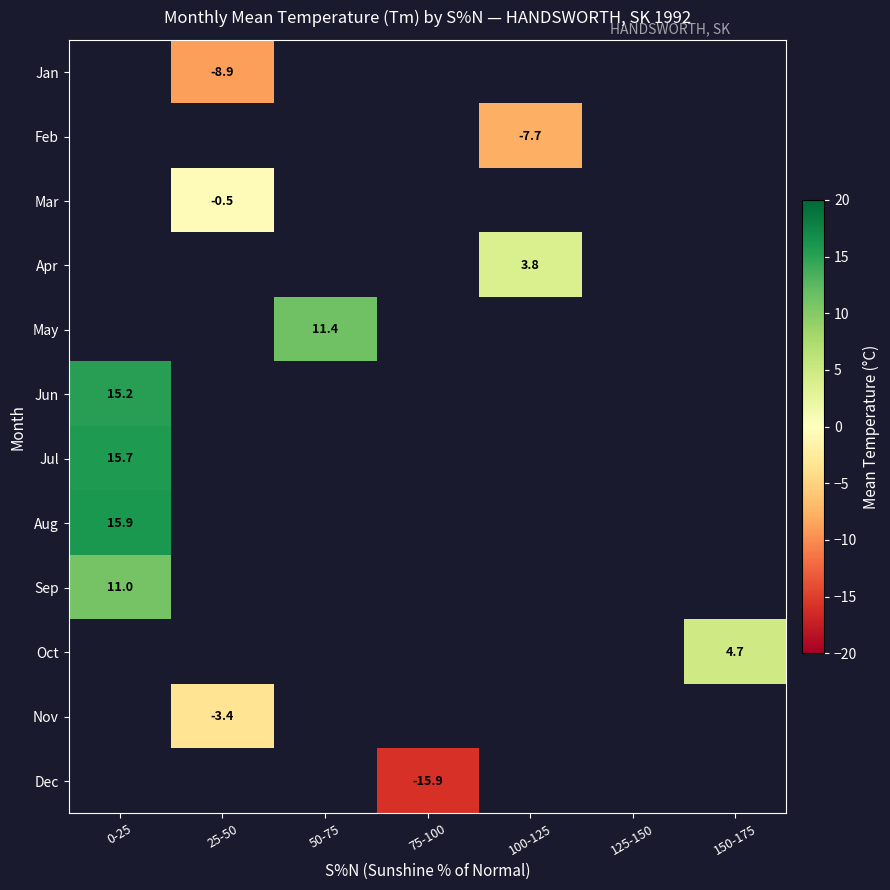

Is it true that Sep equals 11.0 at 0-25?

True